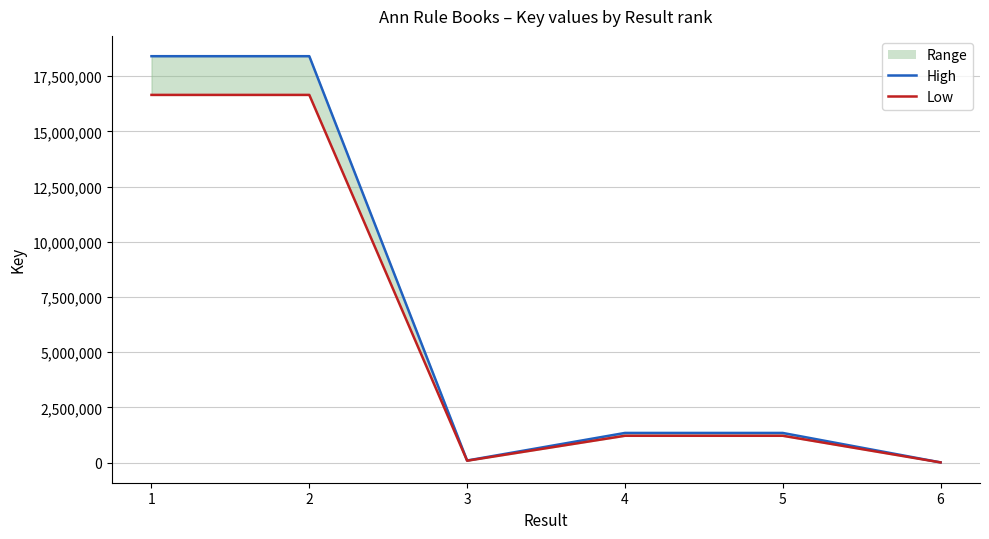

True or false: Low and High intersect in this chart.

False